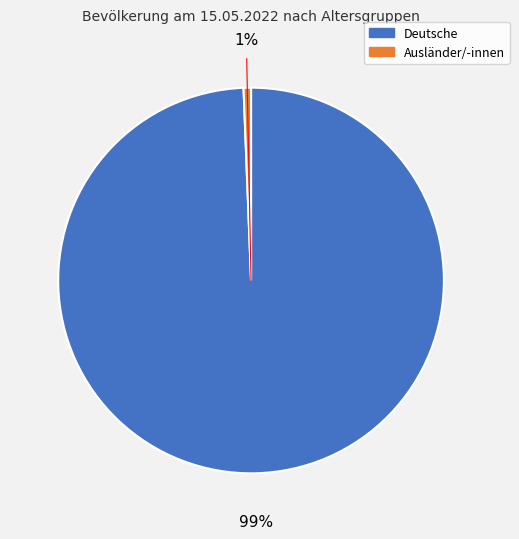

Does any single category account for the majority?

Yes